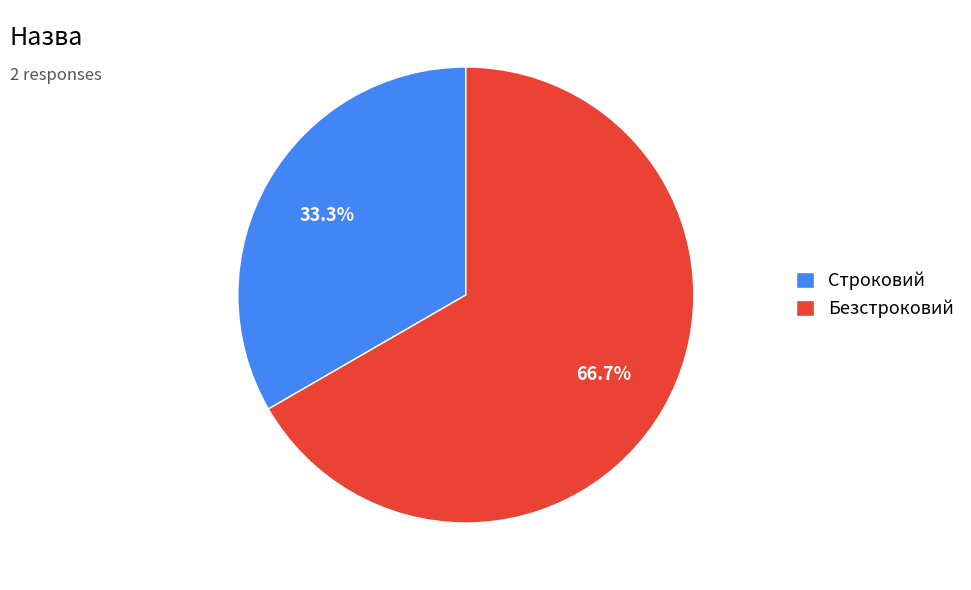

Does any single category account for the majority?

Yes